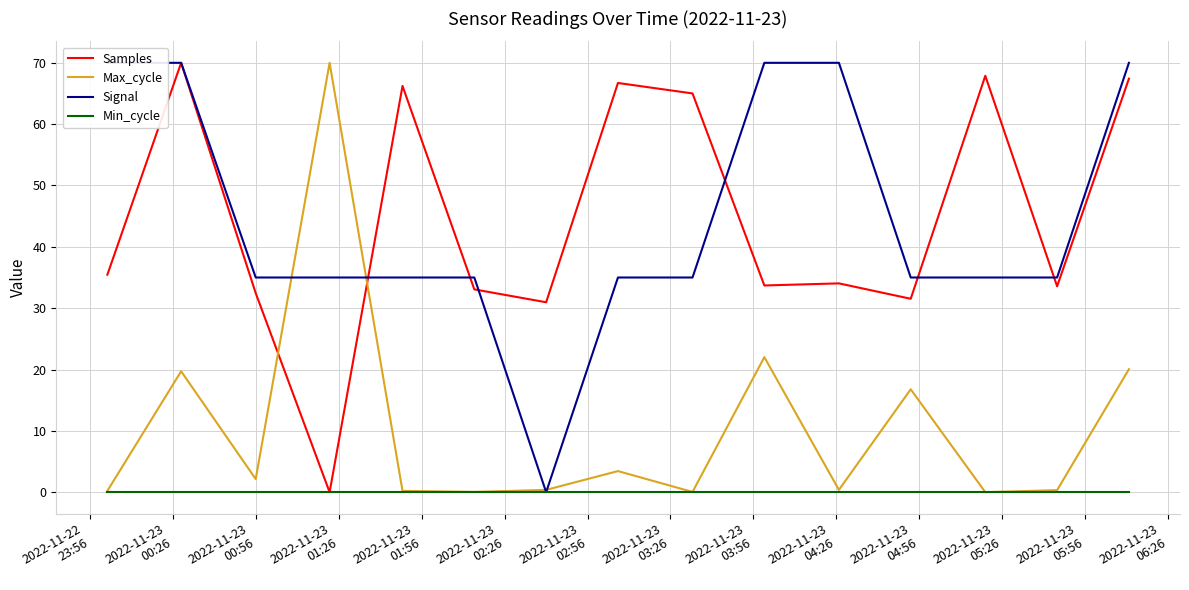

What is the total value across all series at 2022-11-23
00:26?

159.7